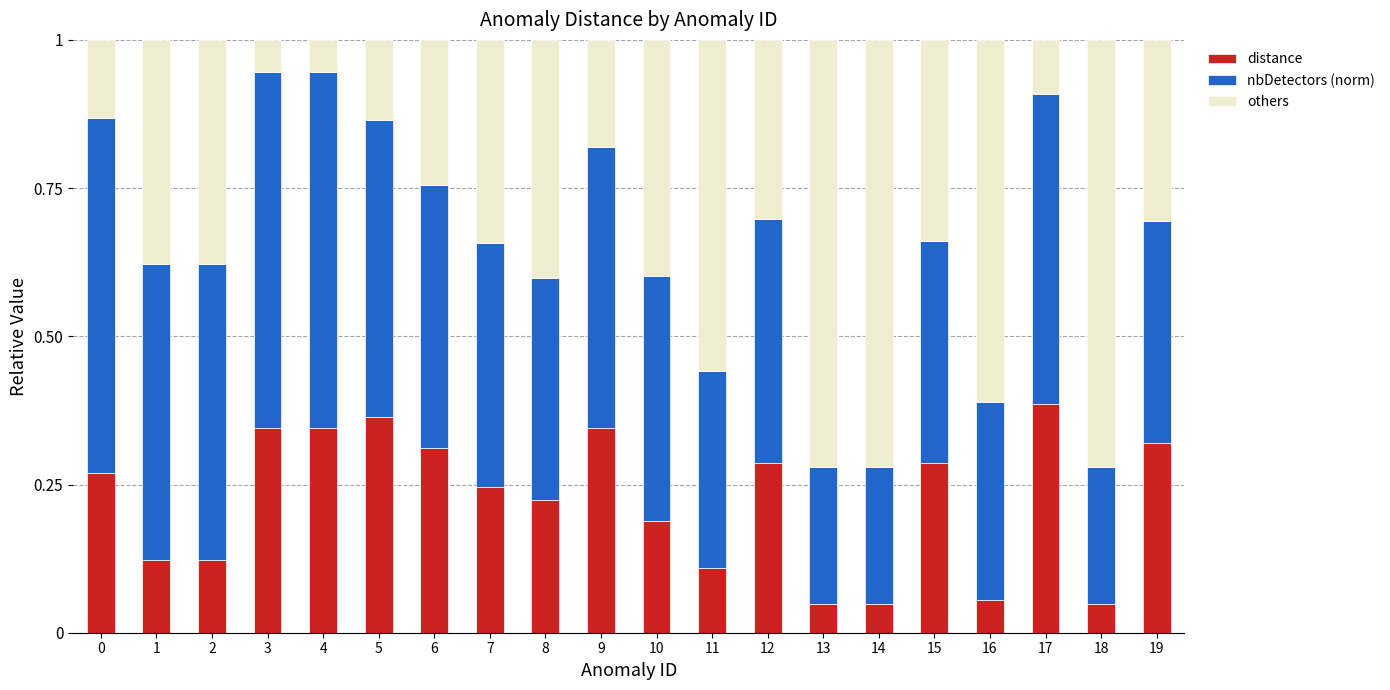

What are all the series names shown in the legend?

distance, nbDetectors (norm), others